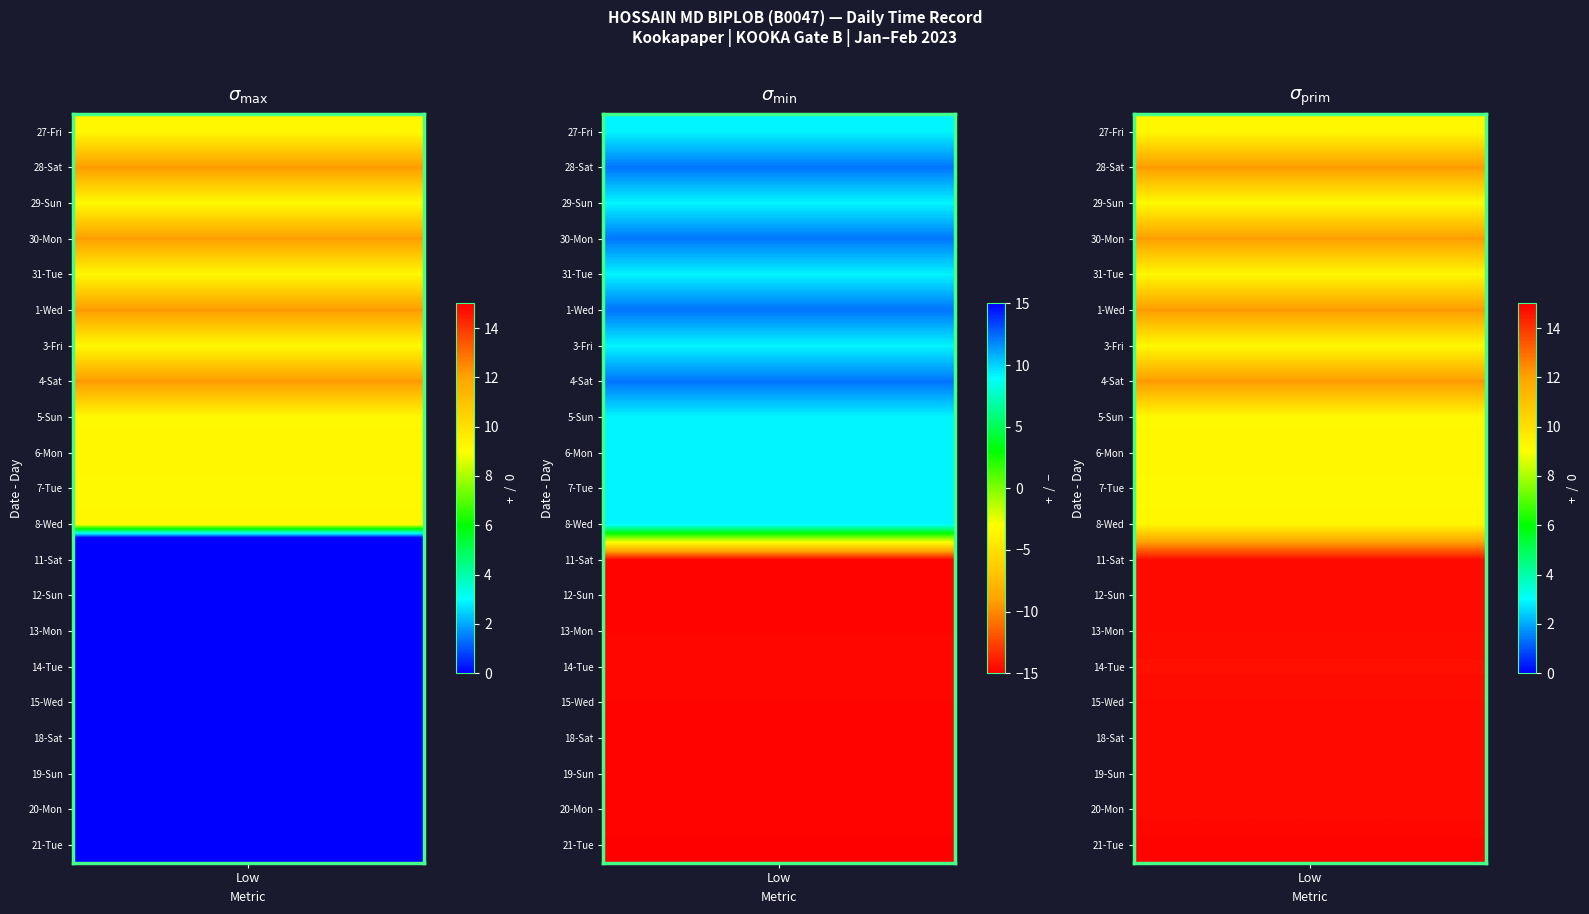

Rank the series by their maximum value, from lowest to highest.

11-Sat, 12-Sun, 13-Mon, 14-Tue, 15-Wed, 18-Sat, 19-Sun, 20-Mon, 21-Tue, 29-Sun, 7-Tue, 5-Sun, 27-Fri, 3-Fri, 8-Wed, 31-Tue, 6-Mon, 30-Mon, 28-Sat, 4-Sat, 1-Wed